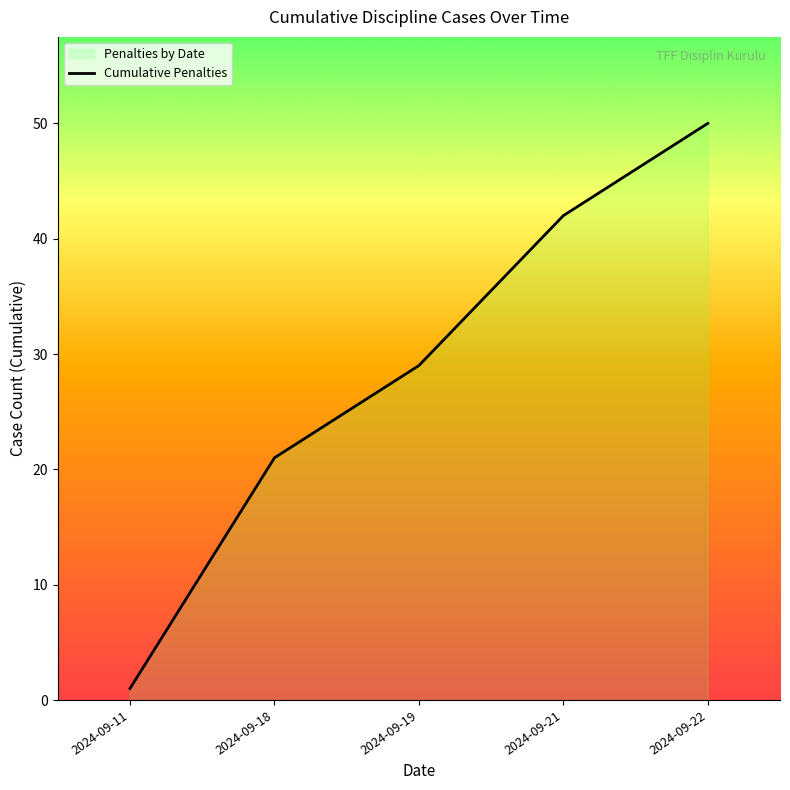

Is it true that the value at 2024-09-21 is 25?

False